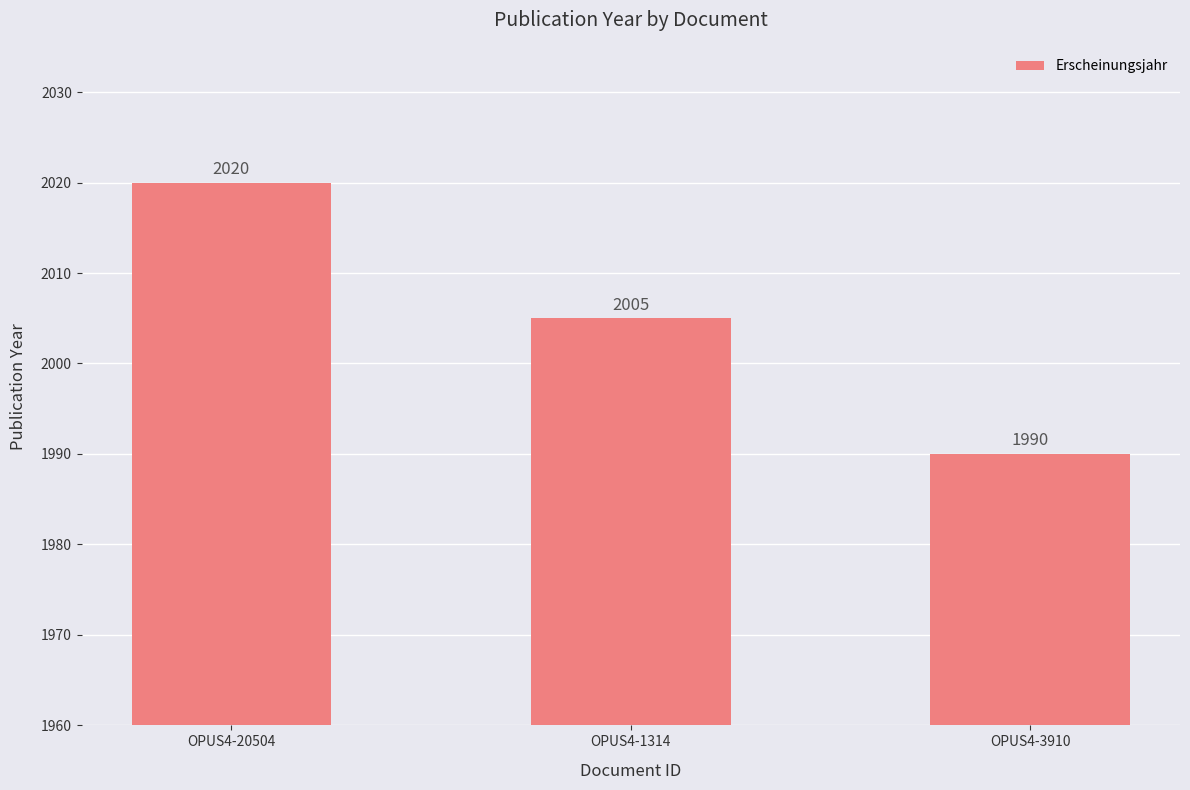

List the labels in order of value, largest first.

OPUS4-20504, OPUS4-1314, OPUS4-3910